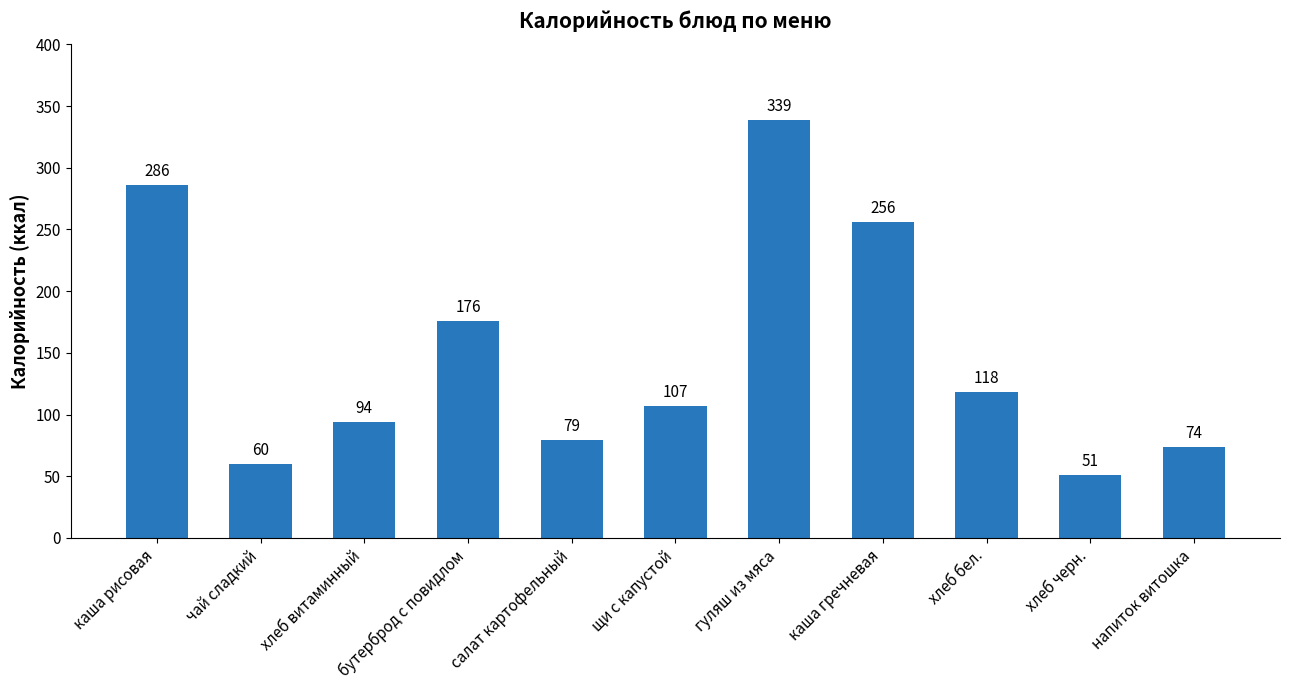

What is the difference between the second highest and minimum values?

235